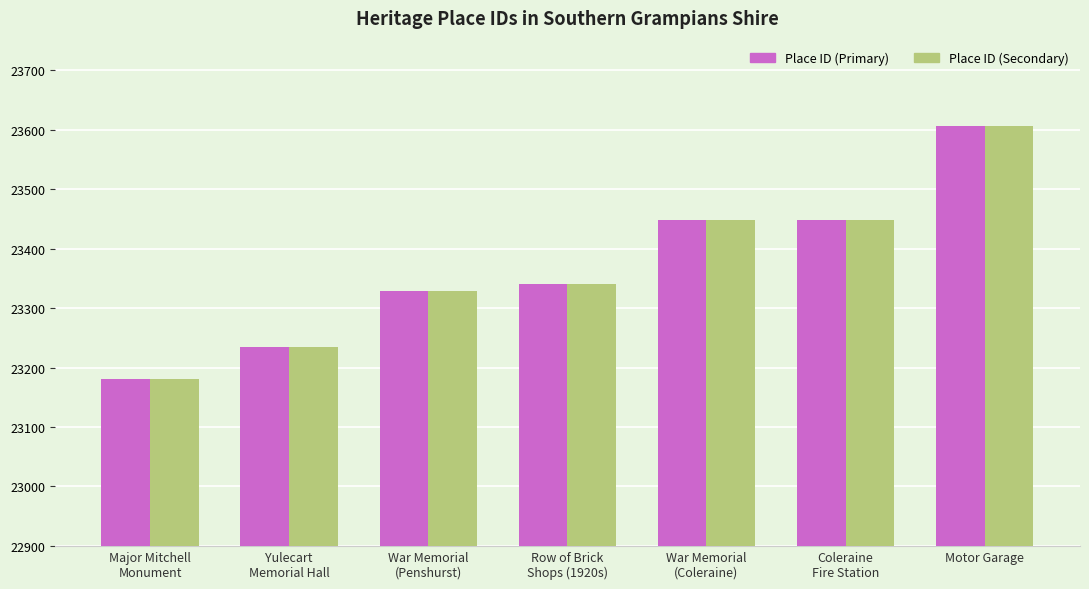

Count the number of data series in this chart.

2